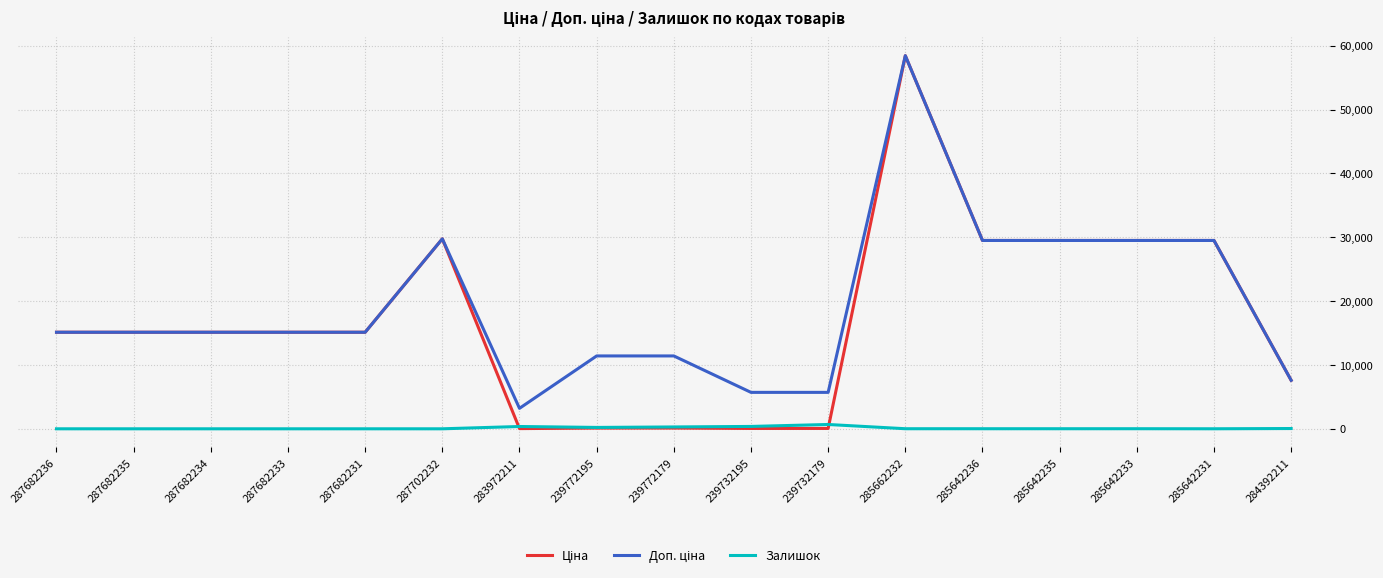

The Залишок series shows 676.0 at 239732179. True or false?

True